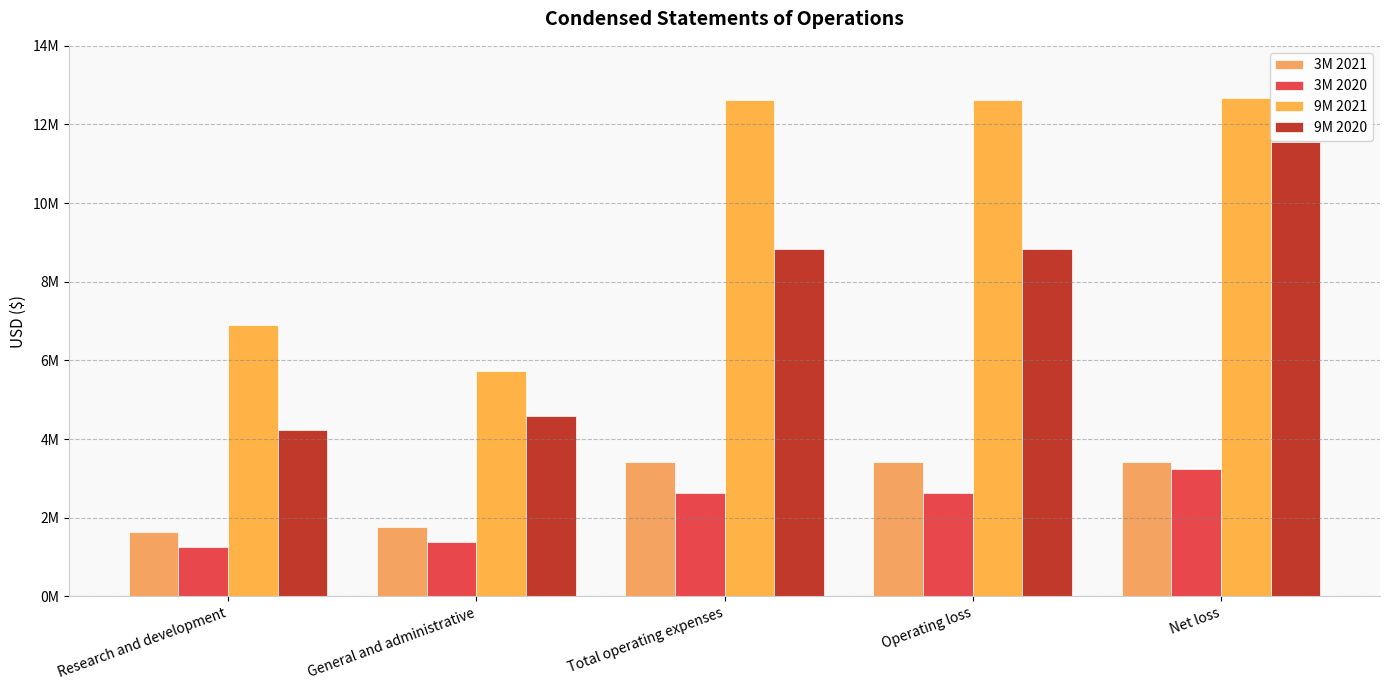

At which label does 9M 2021 reach its minimum?

General and administrative